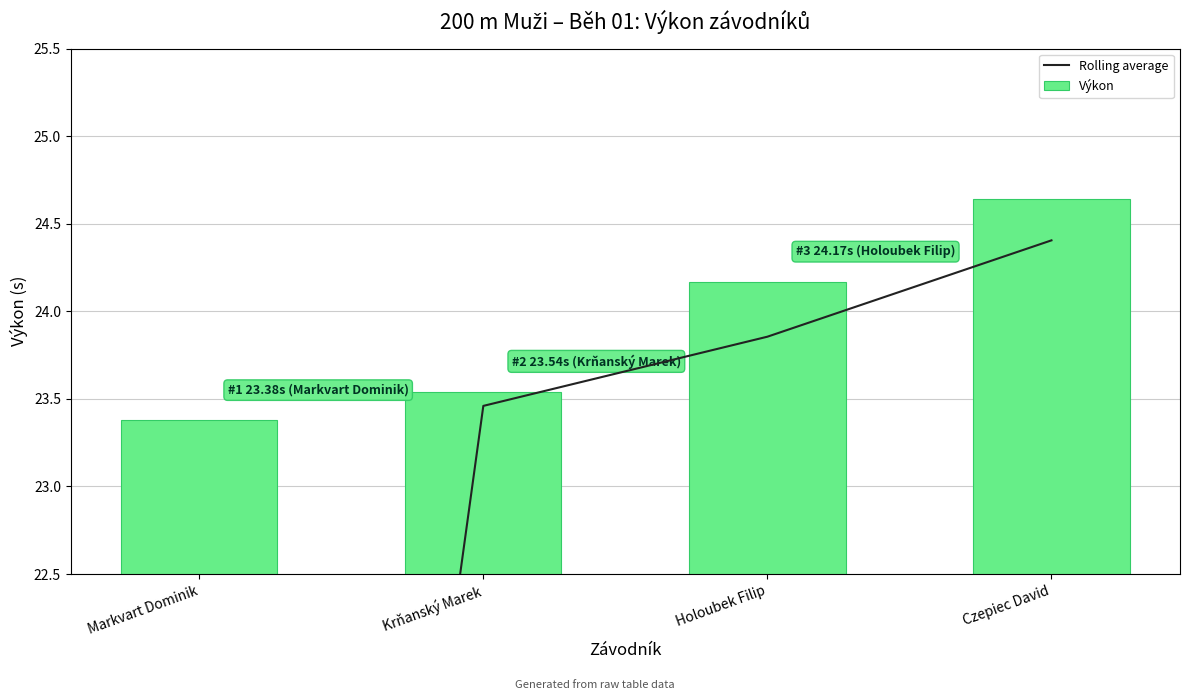

Which has a higher value, Holoubek Filip or Markvart Dominik?

Holoubek Filip